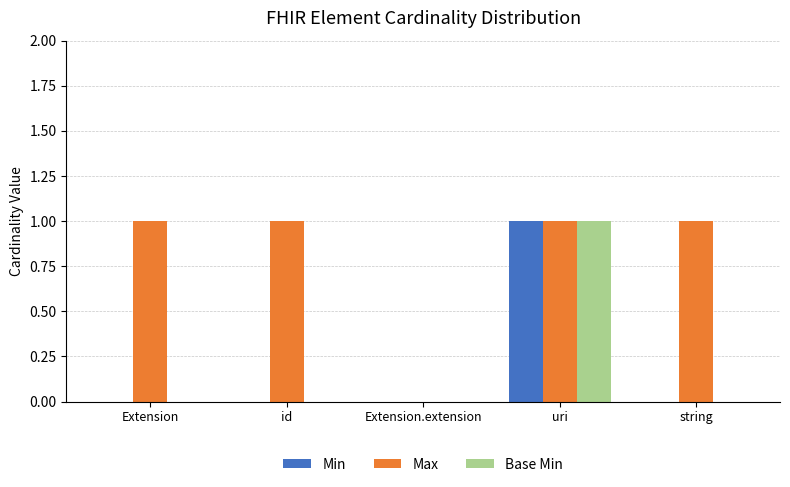

What is the sum of all Max values?

4